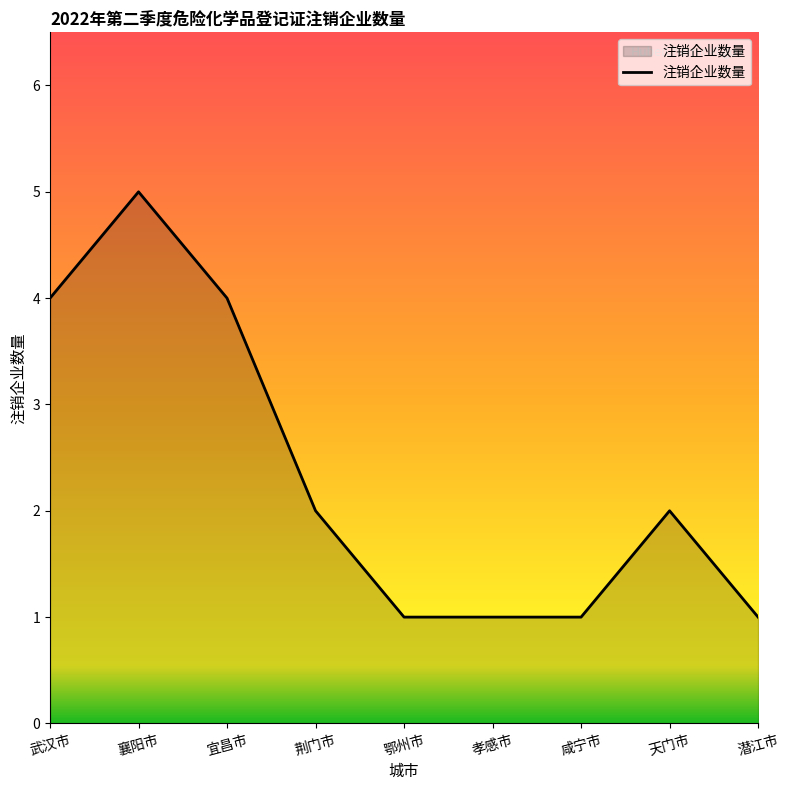

Reading left to right, transcribe all the data shown in this chart.

4	5	4	2	1	1	1	2	1